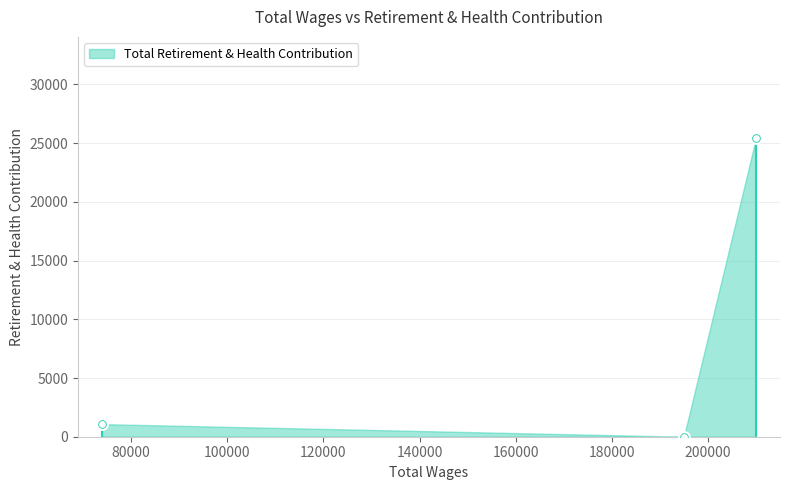

What is the change in value from City Manager (210001) to City Manager (195000)?

-25424